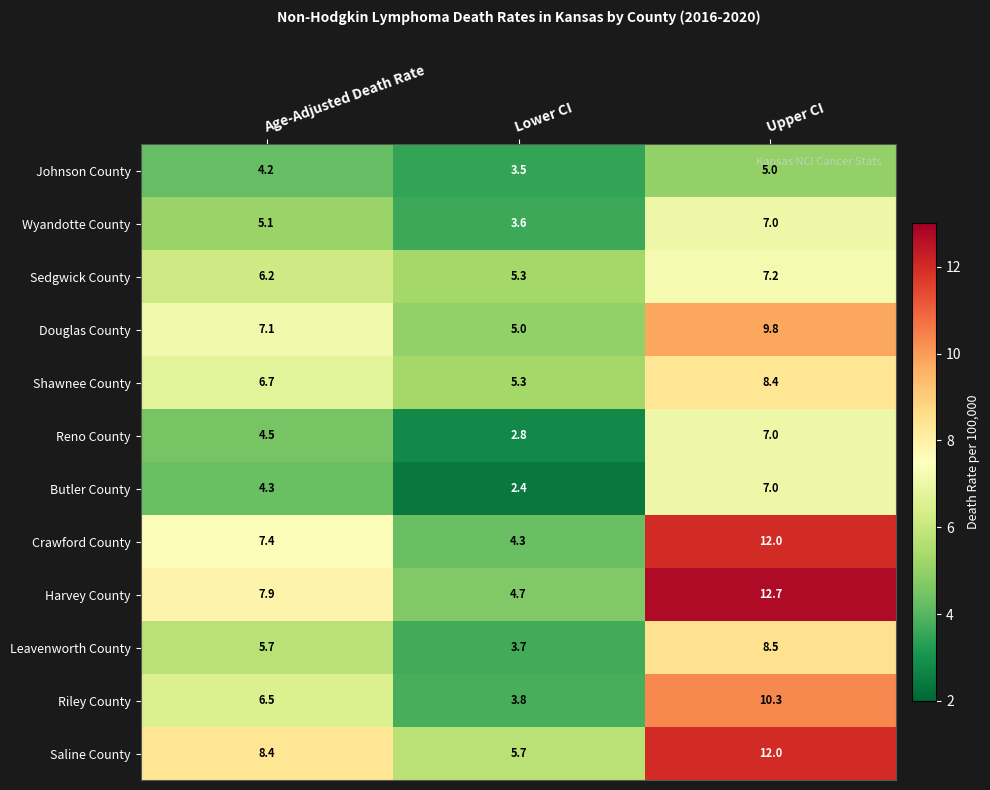

What is the maximum value for Sedgwick County?

7.2